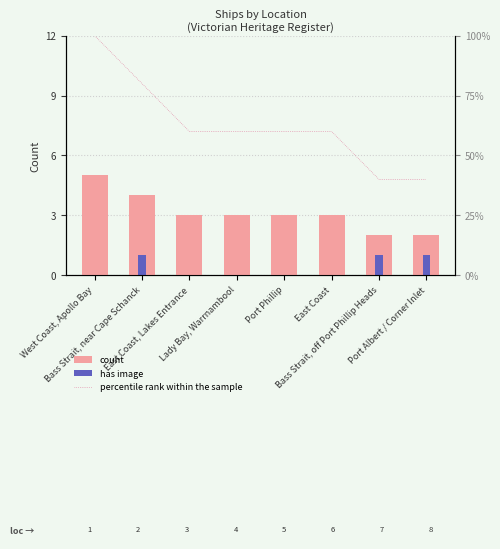

What is the difference between the maximum and minimum values in the percentile rank within the sample series?

60